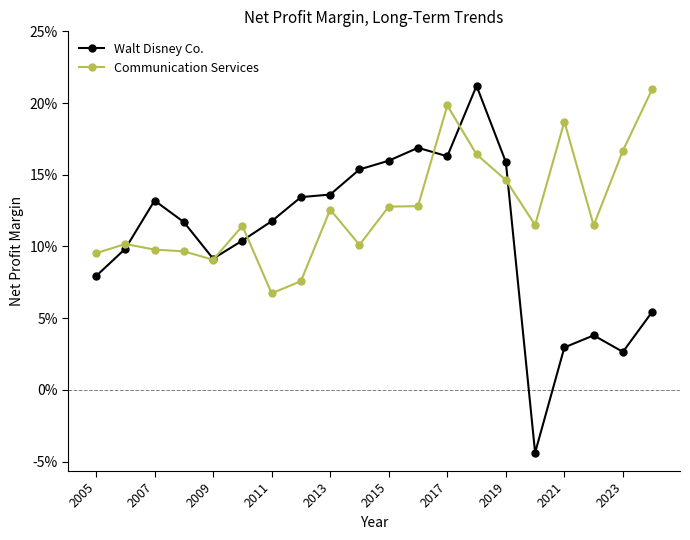

Rank the series by their maximum value, from highest to lowest.

Walt Disney Co., Communication Services